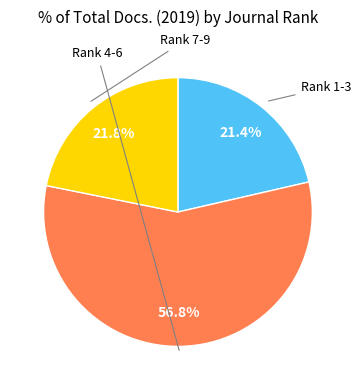

Is there a majority slice in this chart?

Yes